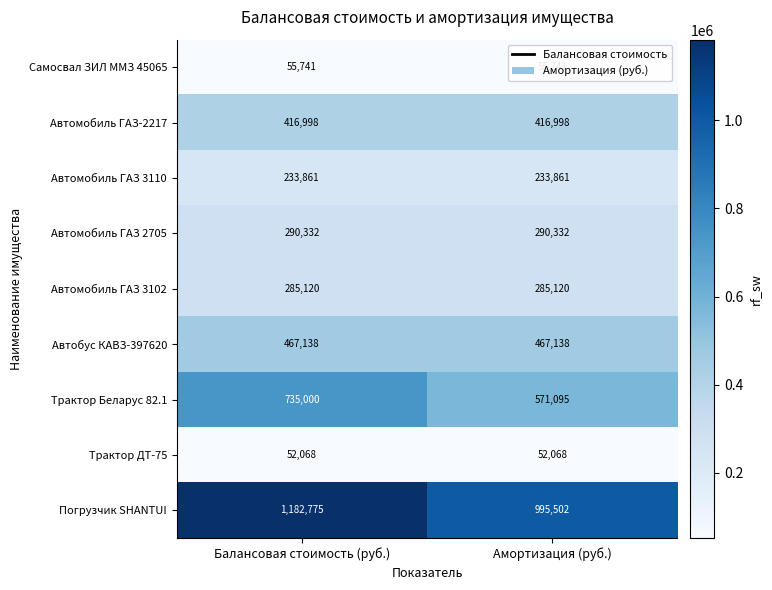

Which series has the largest total across all categories?

Погрузчик SHANTUI